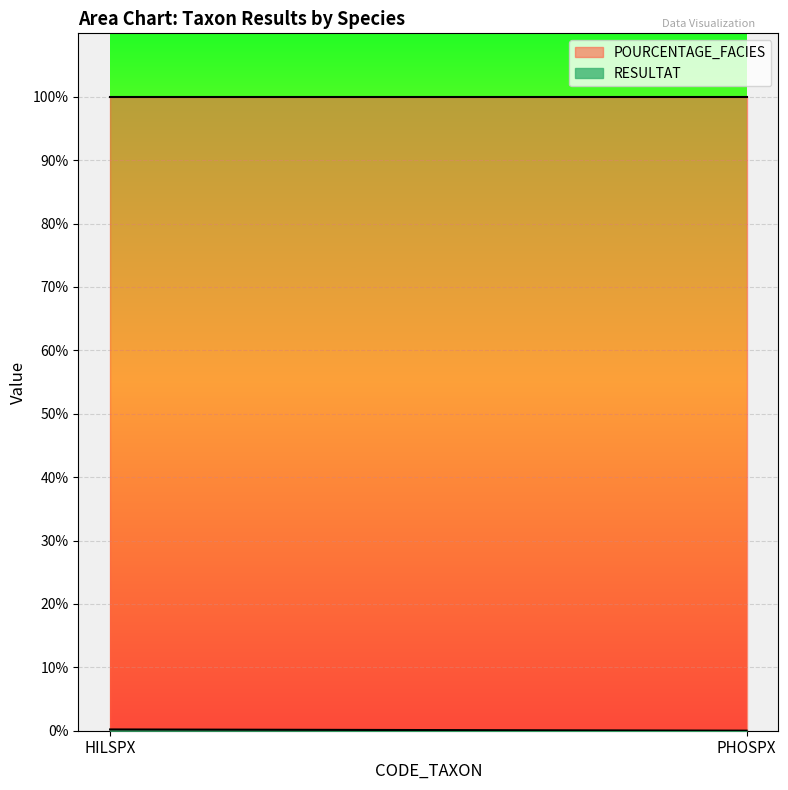

What is the highest value of the RESULTAT series?

0.2